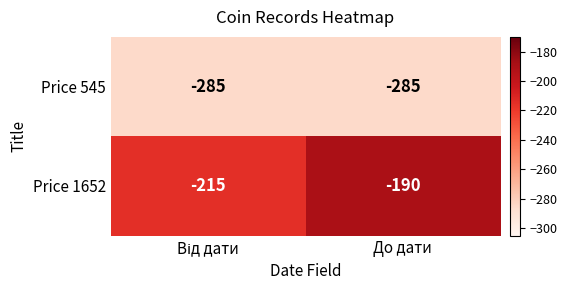

Which label corresponds to the largest value in the chart?

До дати